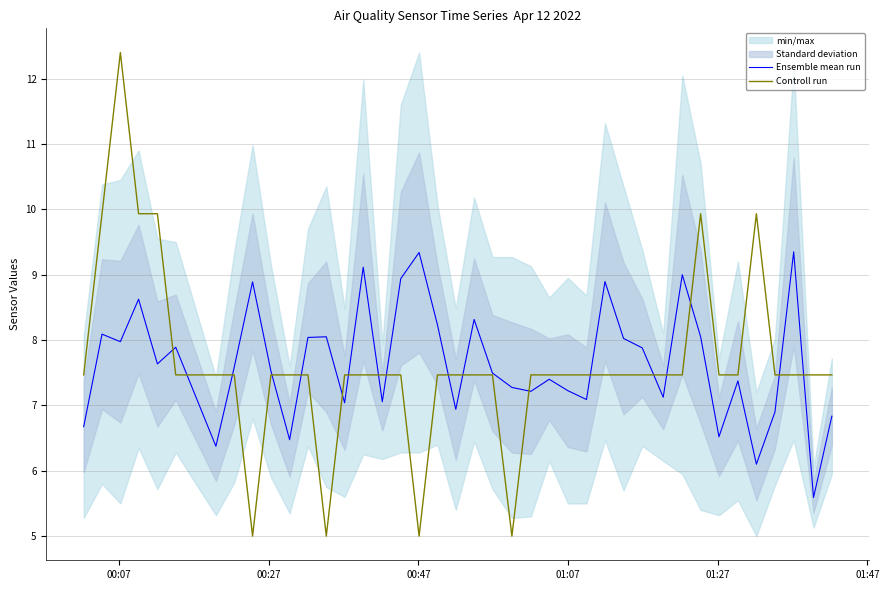

What is the minimum value for Ensemble mean run?

5.6